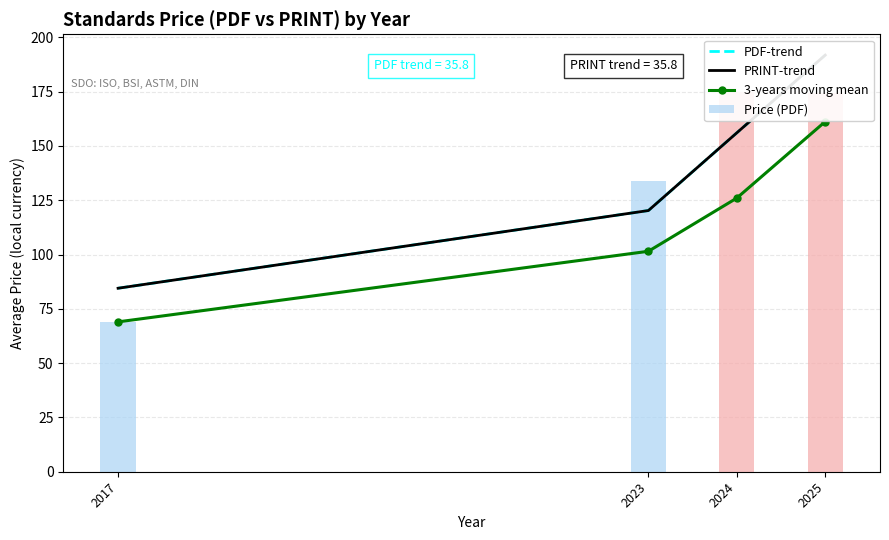

What is the difference between the Price (PDF) values at 2023 and 2017?

65.0